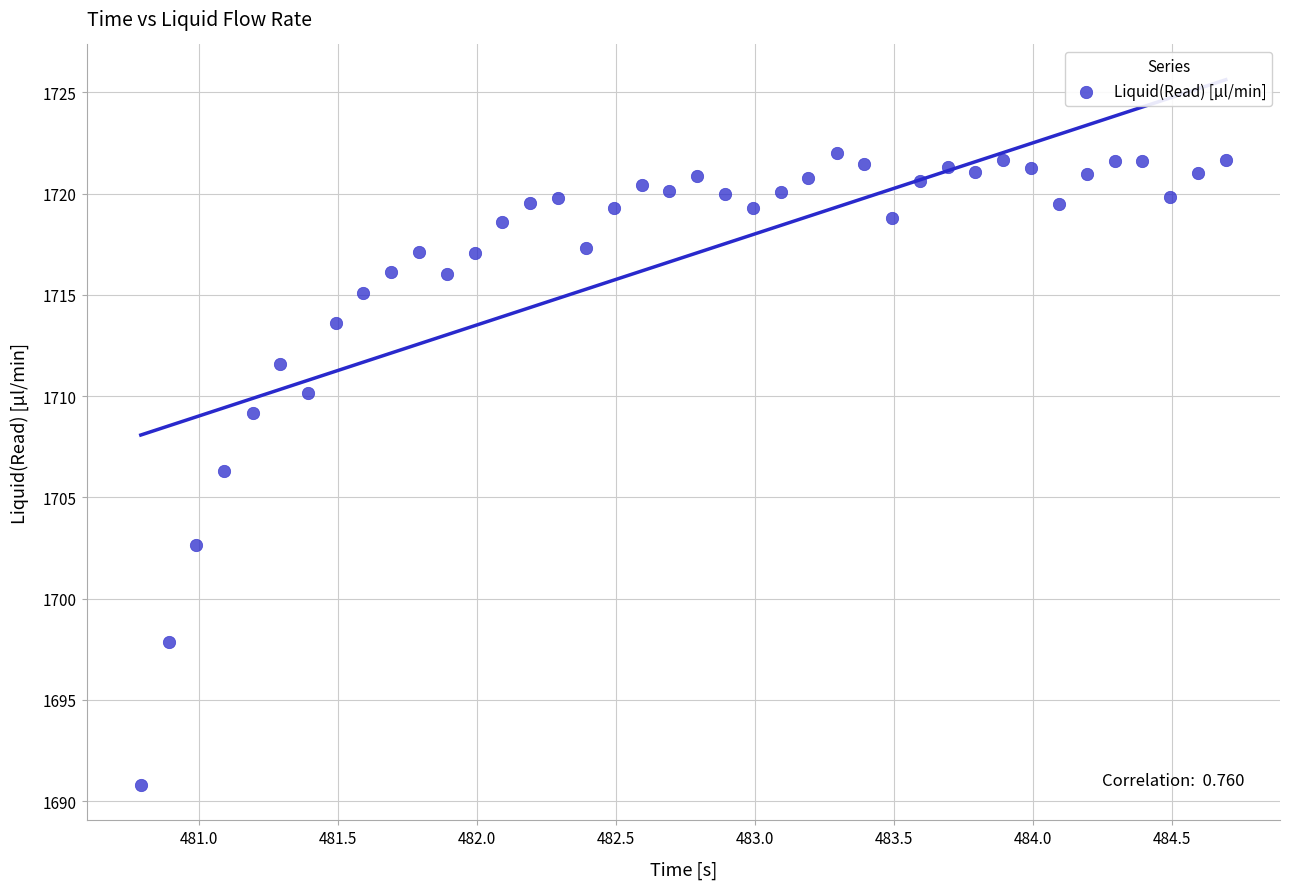

What is the range of Y values (max minus min)?

31.2